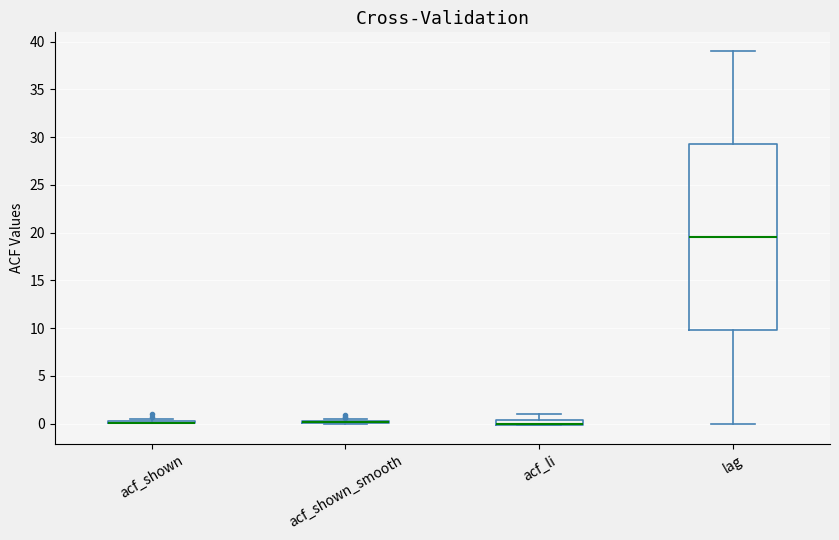

Which box is the tallest, from its lower edge to its upper edge?

lag